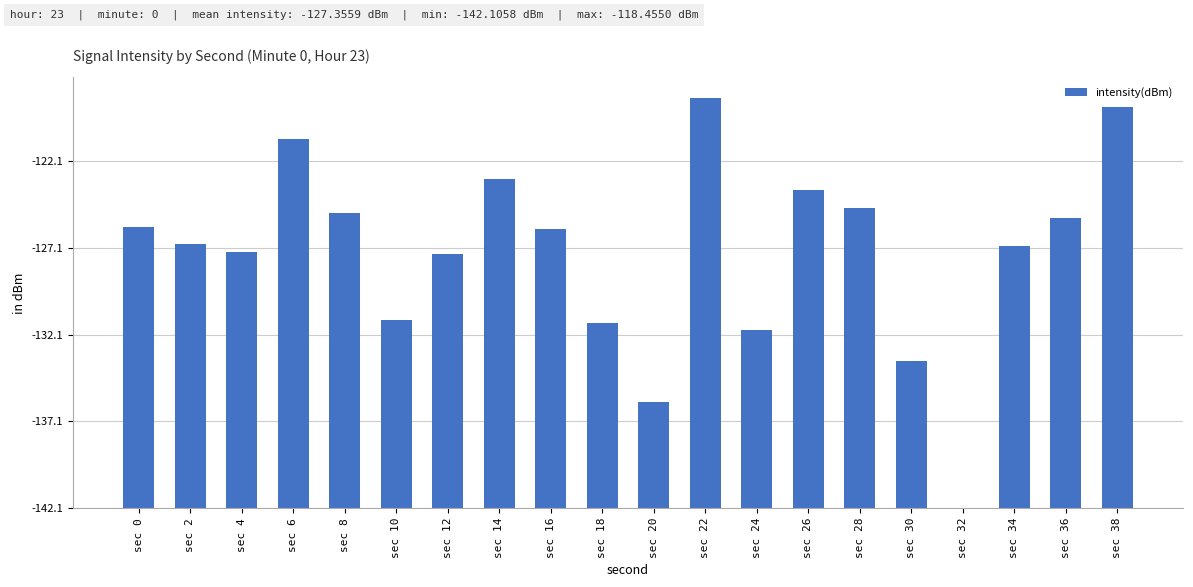

How many values exceed 16?

10